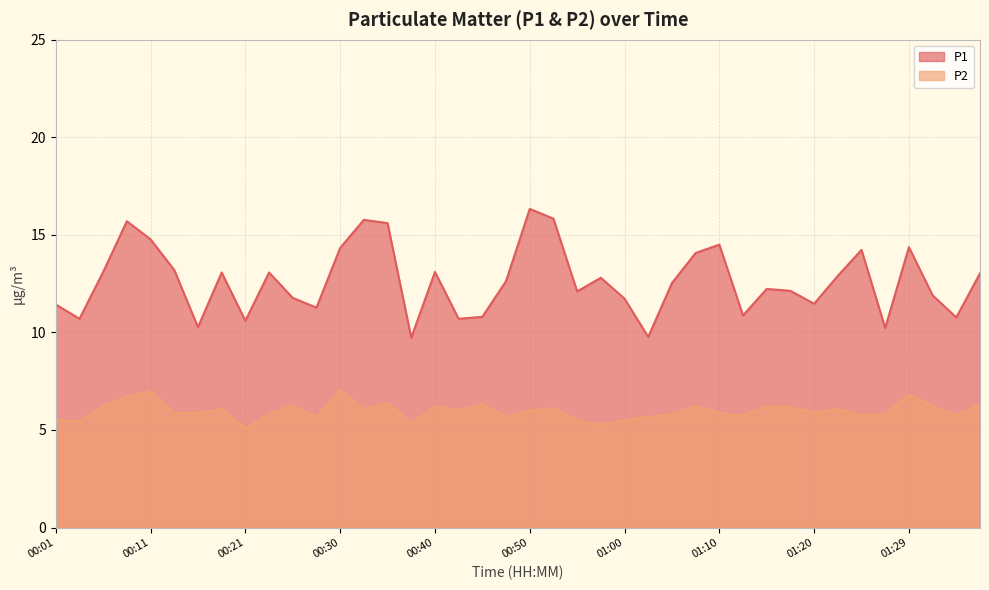

Rank the categories by P1 value from lowest to highest.

00:38, 01:02, 01:27, 00:16, 00:21, 00:03, 00:43, 01:34, 00:45, 01:12, 00:28, 00:01, 01:20, 01:00, 00:26, 01:32, 00:55, 01:17, 01:15, 01:05, 00:48, 00:57, 01:22, 01:37, 00:18, 00:23, 00:06, 00:40, 00:13, 01:07, 01:25, 00:30, 01:29, 01:10, 00:11, 00:35, 00:08, 00:33, 00:52, 00:50